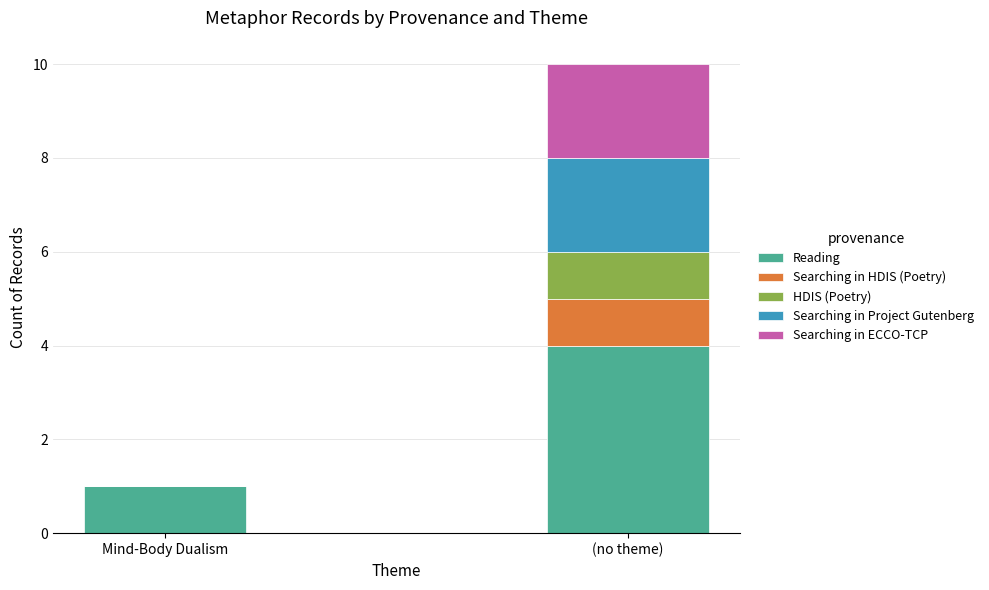

Reading right to left, what are the values for Reading?

(no theme)=4	Mind-Body Dualism=1